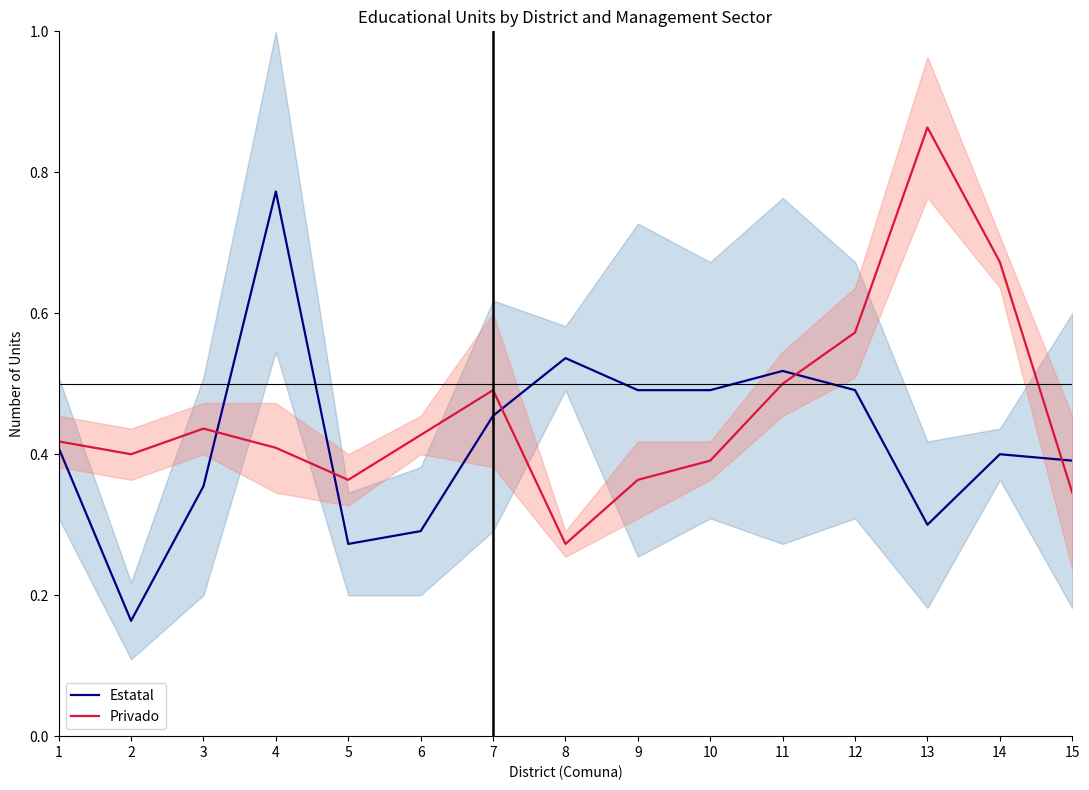

Does the chart display data point markers on the line(s)?

No